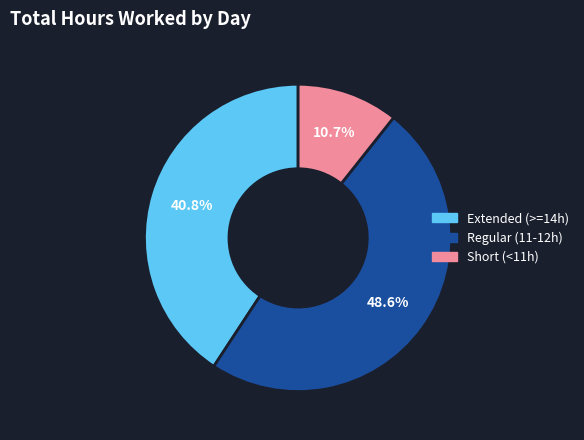

Is there any slice that represents more than half of the pie?

No